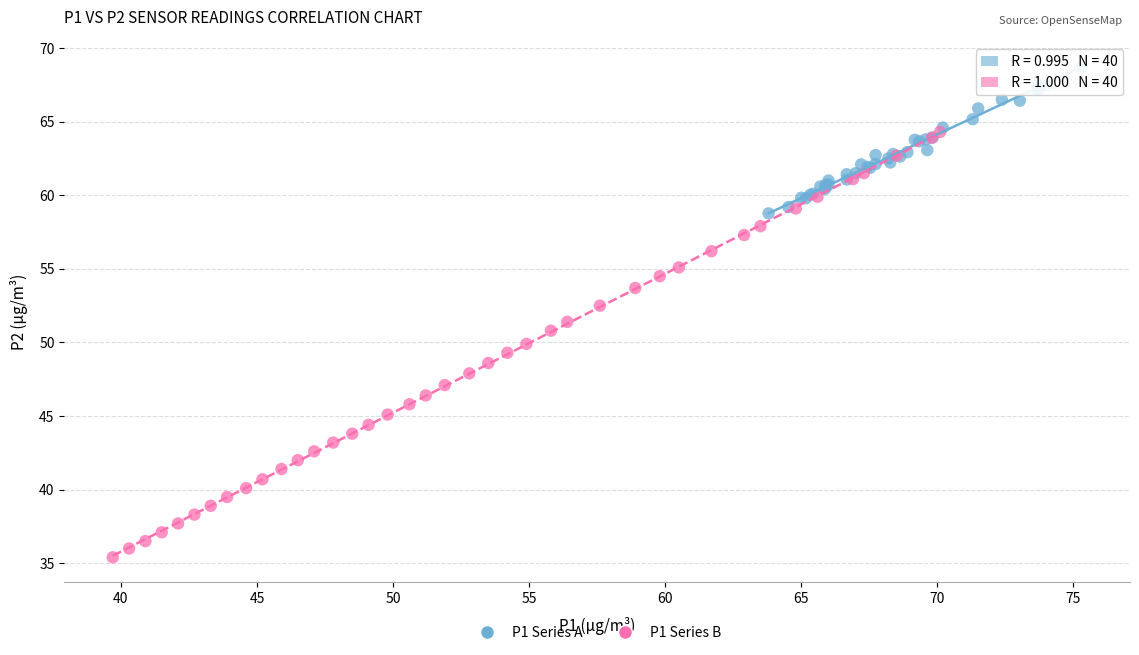

Which series has the largest Y range (max minus min)?

P1 Series B